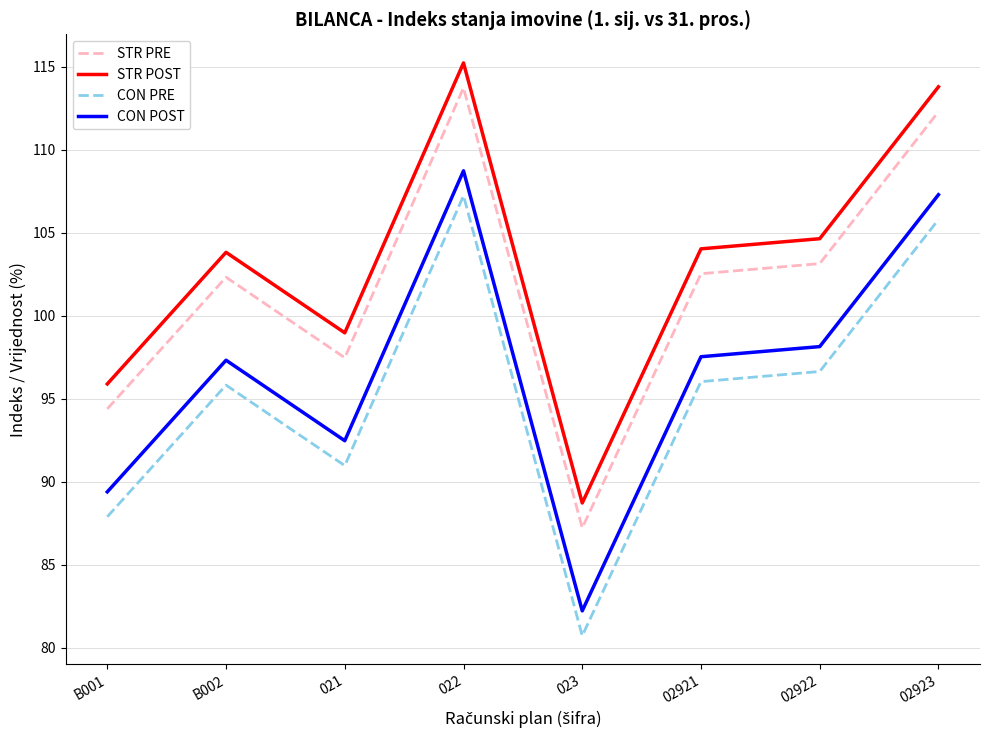

Reading left to right, what are all the values shown in this chart?

STR PRE: B001=94.4	B002=102.3	021=97.5	022=113.7	023=87.2	02921=102.5	02922=103.1	02923=112.3
STR POST: B001=95.9	B002=103.8	021=99.0	022=115.2	023=88.7	02921=104.0	02922=104.6	02923=113.8
CON PRE: B001=87.9	B002=95.8	021=91.0	022=107.2	023=80.7	02921=96.0	02922=96.6	02923=105.8
CON POST: B001=89.4	B002=97.3	021=92.5	022=108.7	023=82.2	02921=97.5	02922=98.1	02923=107.3